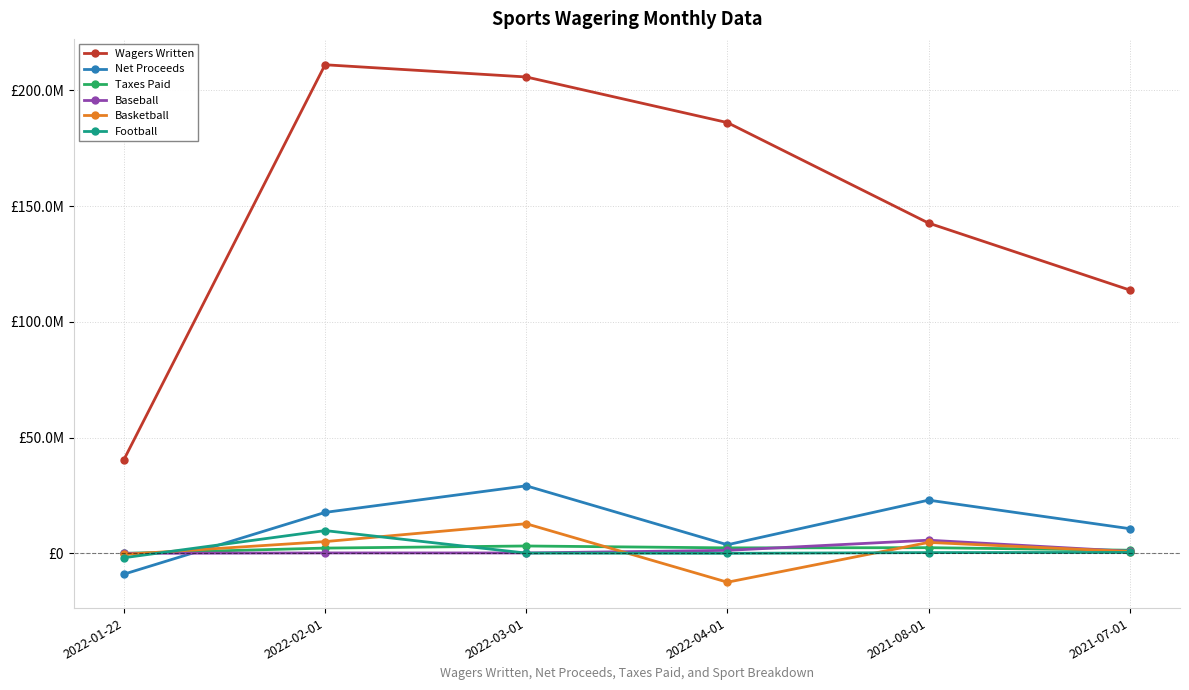

Is the value of Baseball at 2022-01-22 greater than the value of Football at 2021-07-01?

No